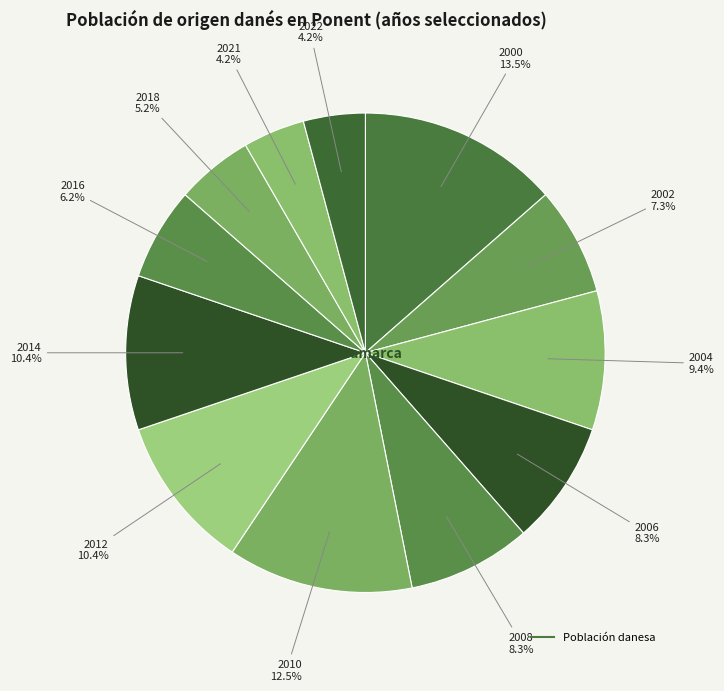

How many slices are in this pie chart?

12